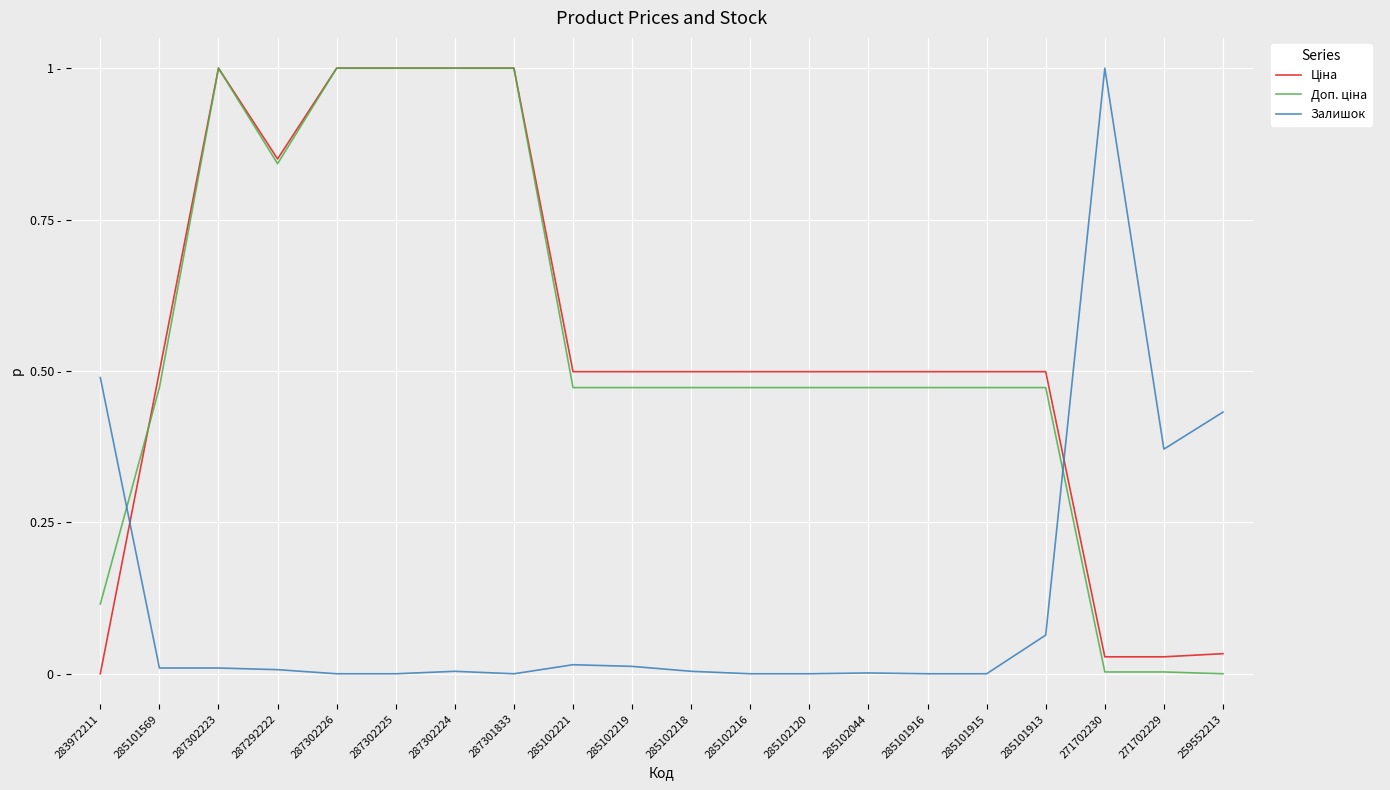

Reading right to left, transcribe all the data shown in this chart.

Ціна: 0.0	0.0	0.0	0.5	0.5	0.5	0.5	0.5	0.5	0.5	0.5	0.5	1.0	1.0	1.0	1.0	0.9	1.0	0.5	0.0
Доп. ціна: 0.0	0.0	0.0	0.5	0.5	0.5	0.5	0.5	0.5	0.5	0.5	0.5	1.0	1.0	1.0	1.0	0.8	1.0	0.5	0.1
Залишок: 0.4	0.4	1.0	0.1	0.0	0.0	0.0	0.0	0.0	0.0	0.0	0.0	0.0	0.0	0.0	0.0	0.0	0.0	0.0	0.5